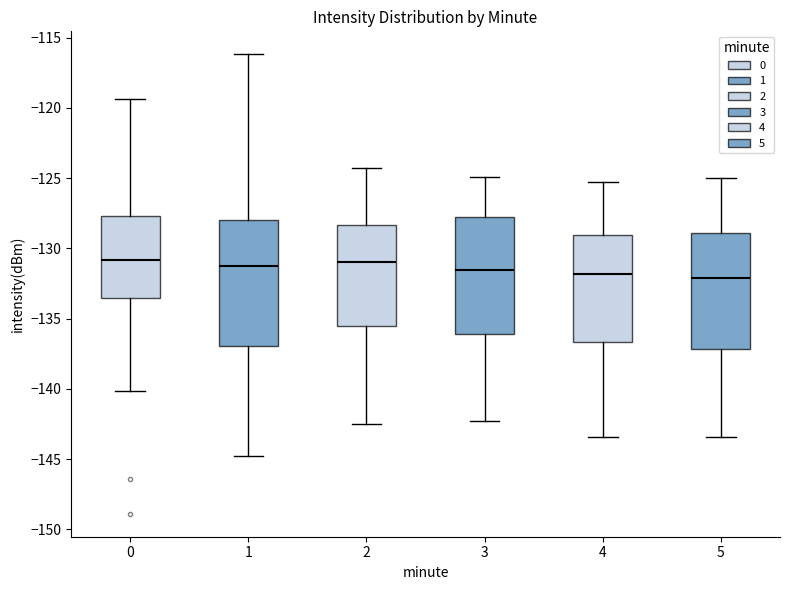

Comparing the boxes themselves (not the whiskers), which one is the tallest?

1